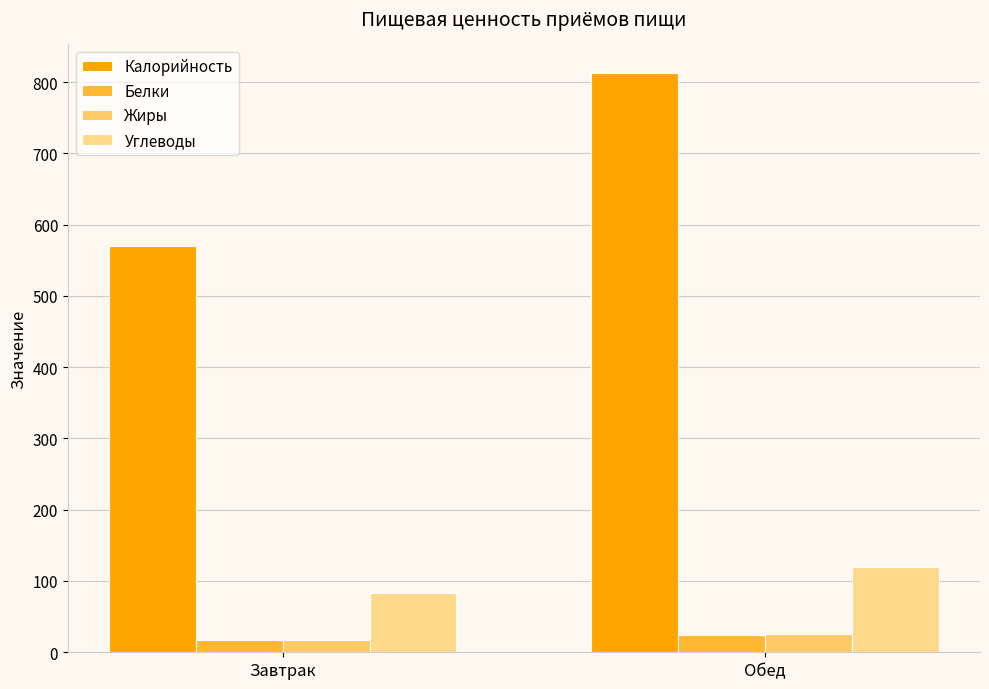

Which series changed the most between Завтрак and Обед?

Калорийность